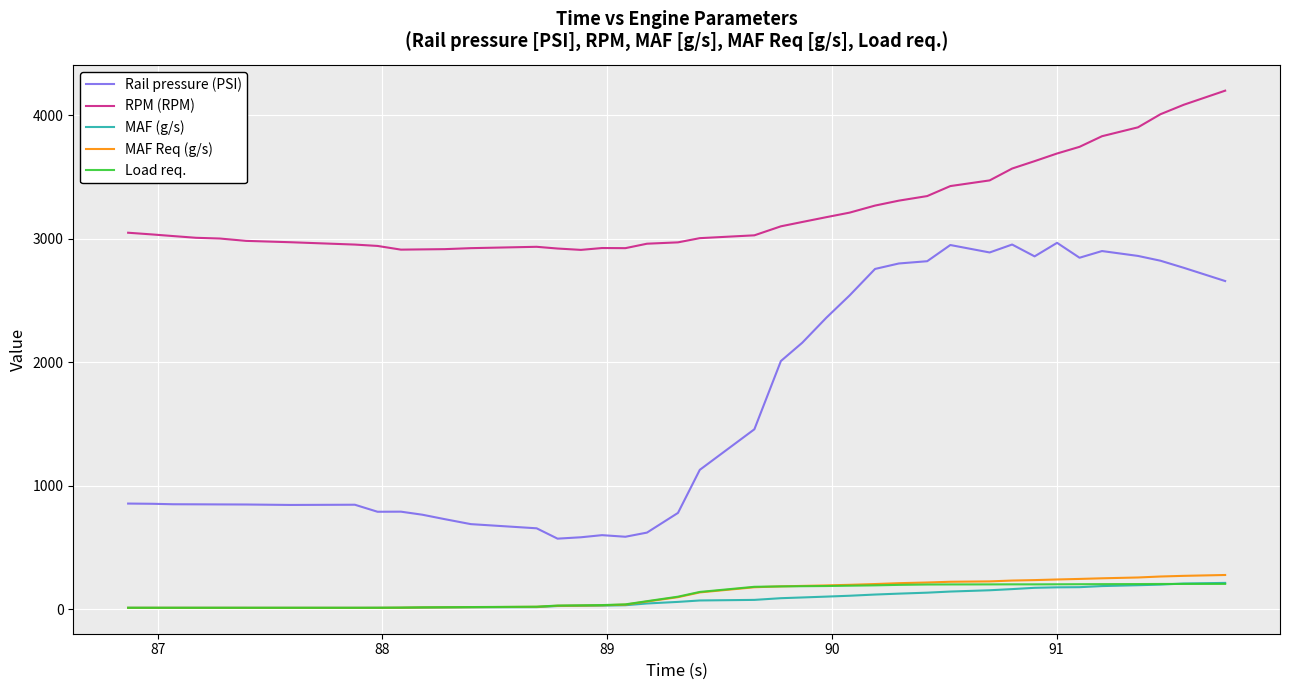

True or false: RPM (RPM) and Load req. intersect in this chart.

False